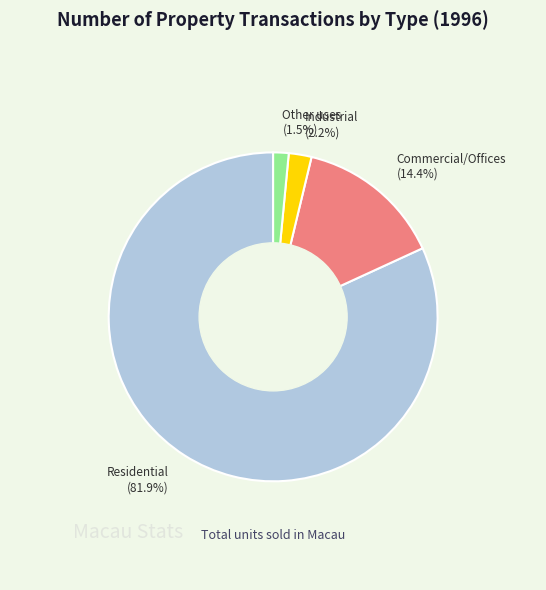

Combined, do Residential and Commercial/Offices account for over 50%?

Yes